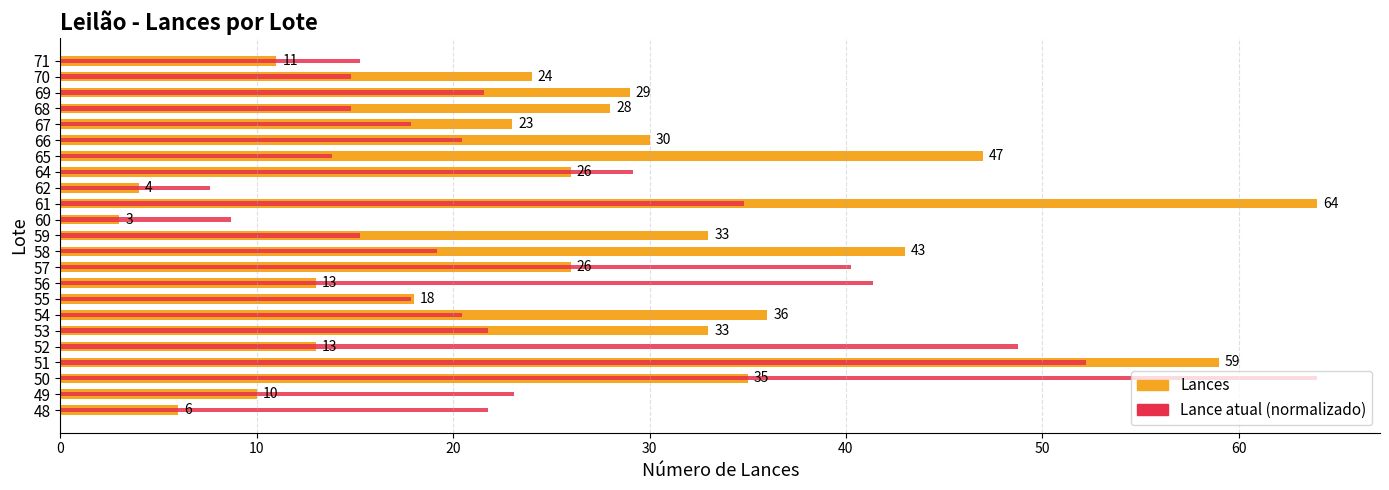

What is the sum of the Lances values at 68 and 57?

54.0